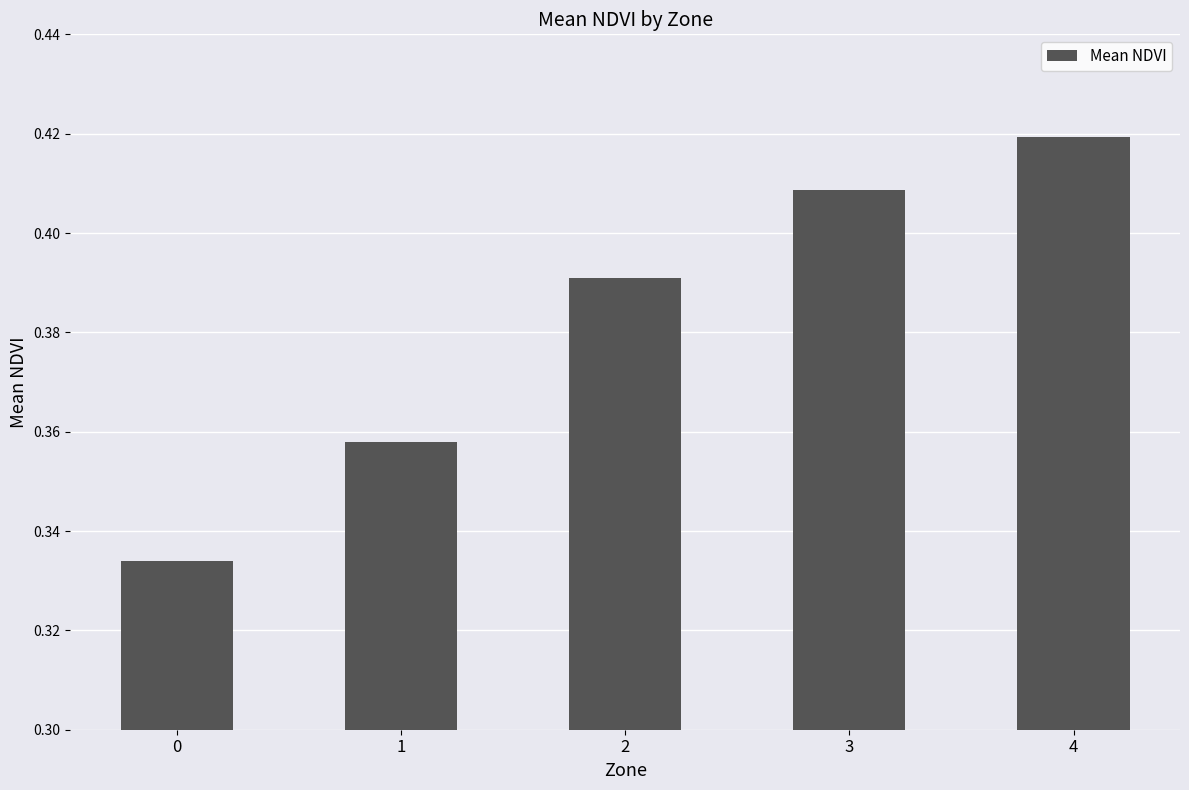

What is the change in value from 0 to 3?

+0.1